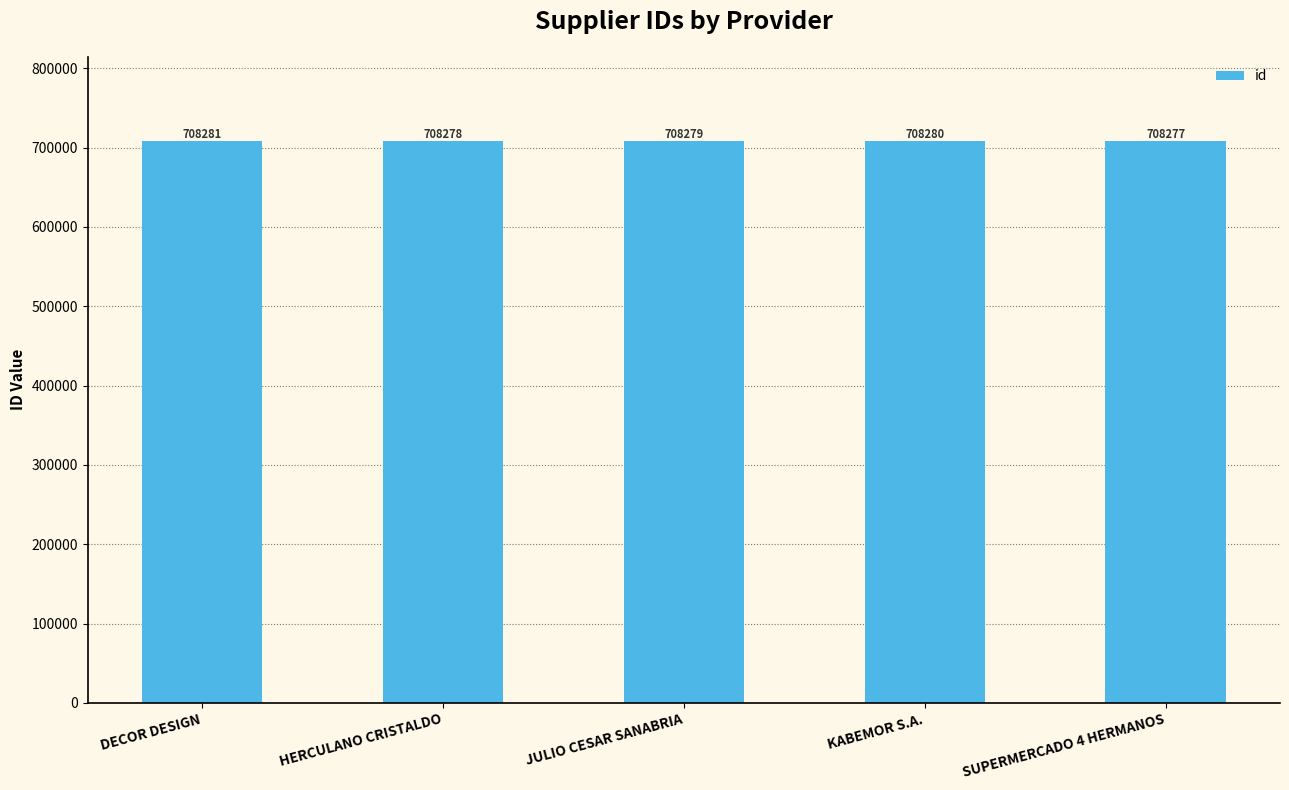

What value does the data have at SUPERMERCADO 4 HERMANOS?

708277